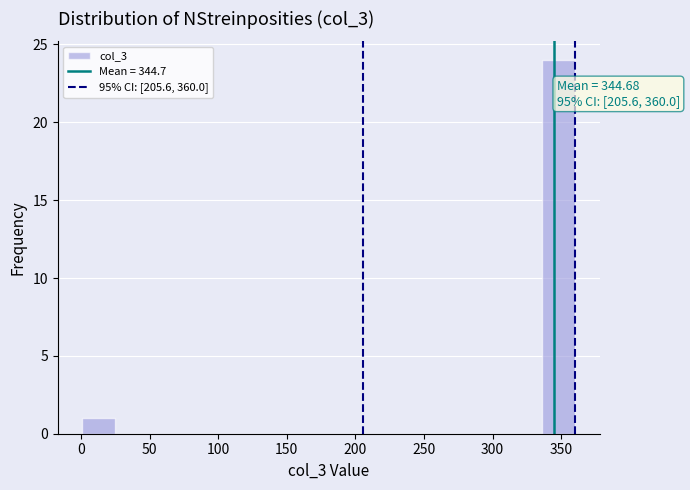

Which range on the x-axis has the tallest bar?

335 to 360